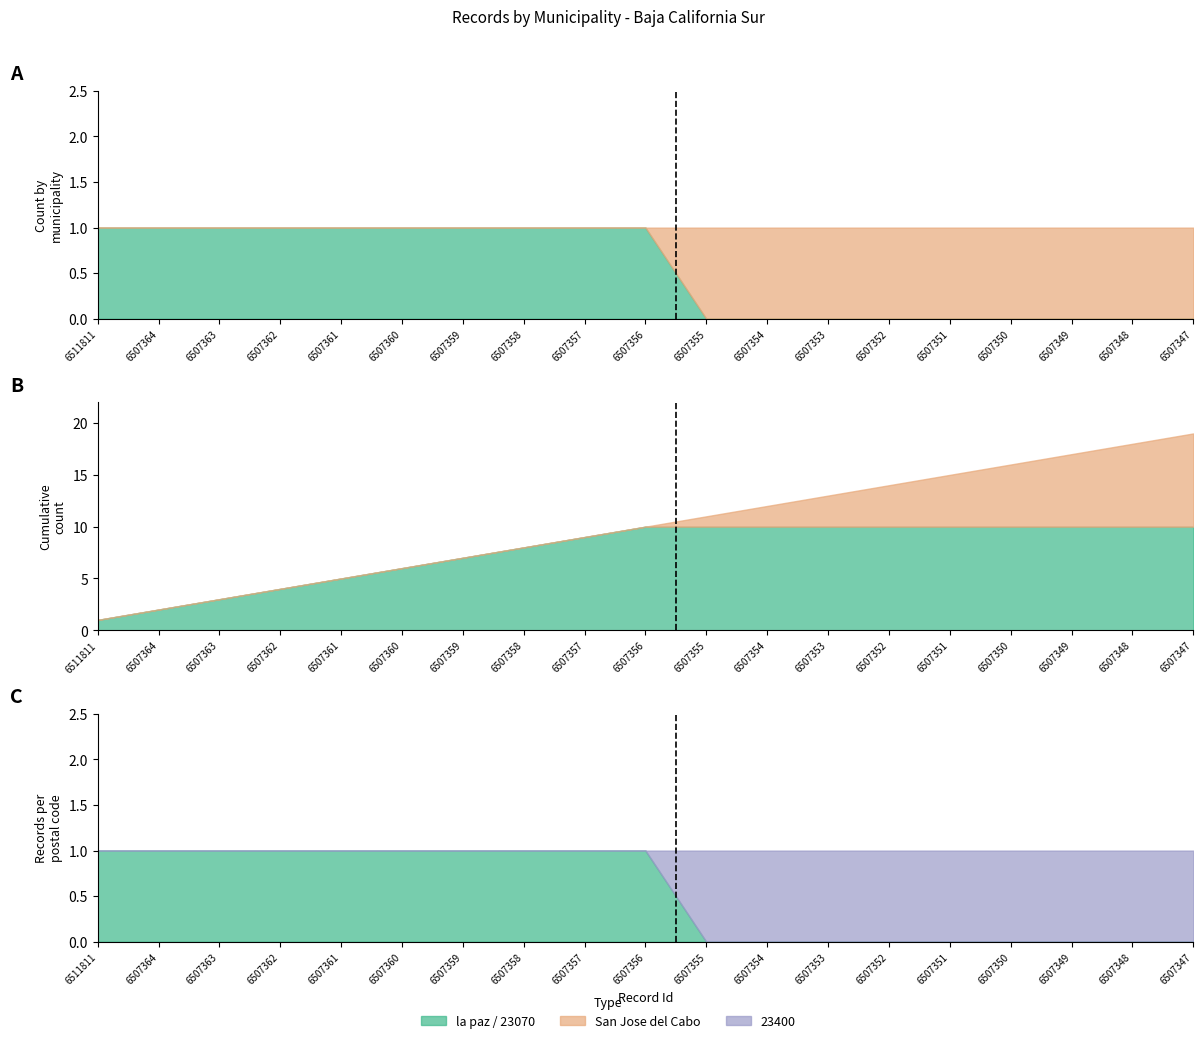

Reading left to right, what are all the values shown in this chart?

la paz: 1	1	1	1	1	1	1	1	1	1	0	0	0	0	0	0	0	0	0
San Jose del Cabo: 0	0	0	0	0	0	0	0	0	0	1	1	1	1	1	1	1	1	1